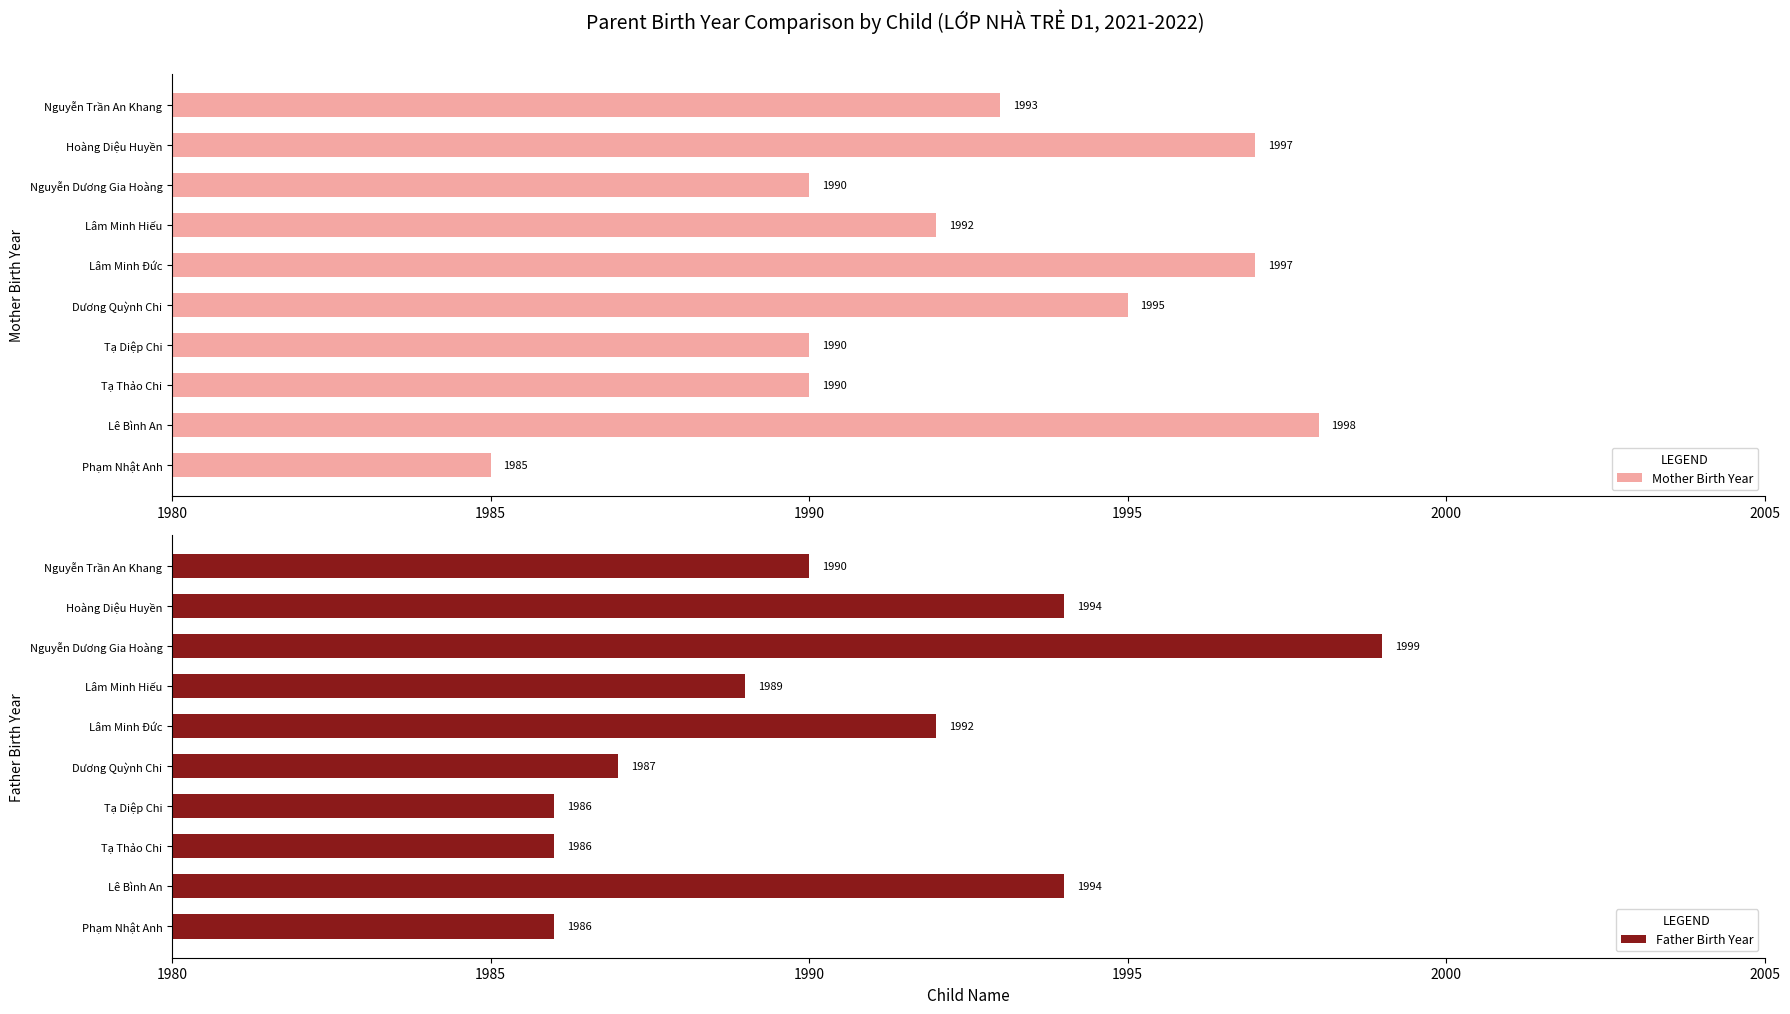

Which category has the lowest value in the Mother Birth Year series?

Phạm Nhật Anh